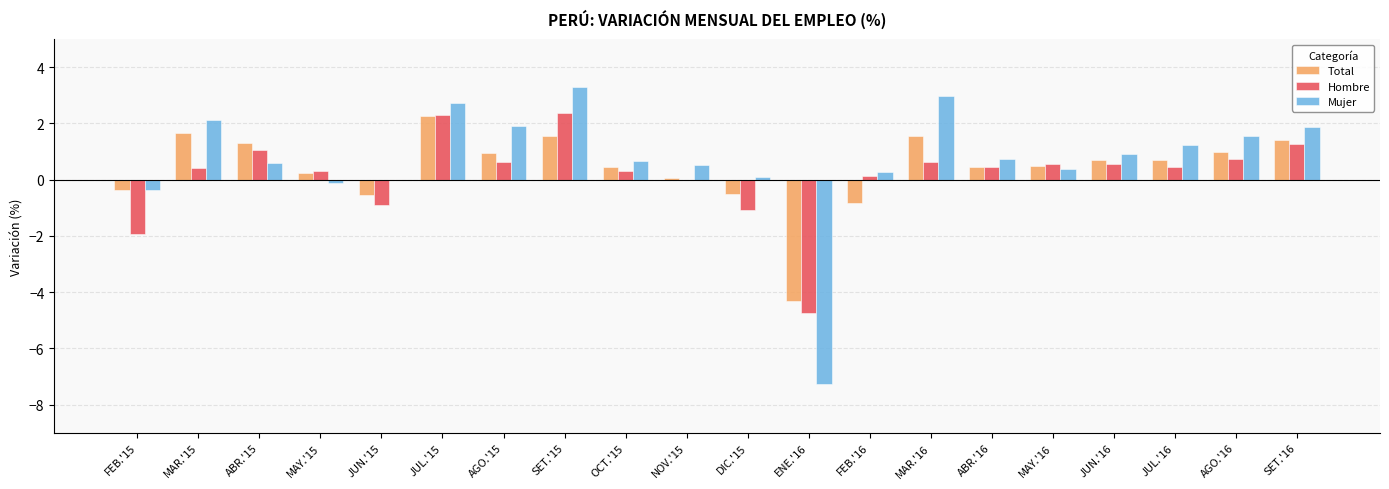

Where does the Hombre series first go above 0?

MAR.'15